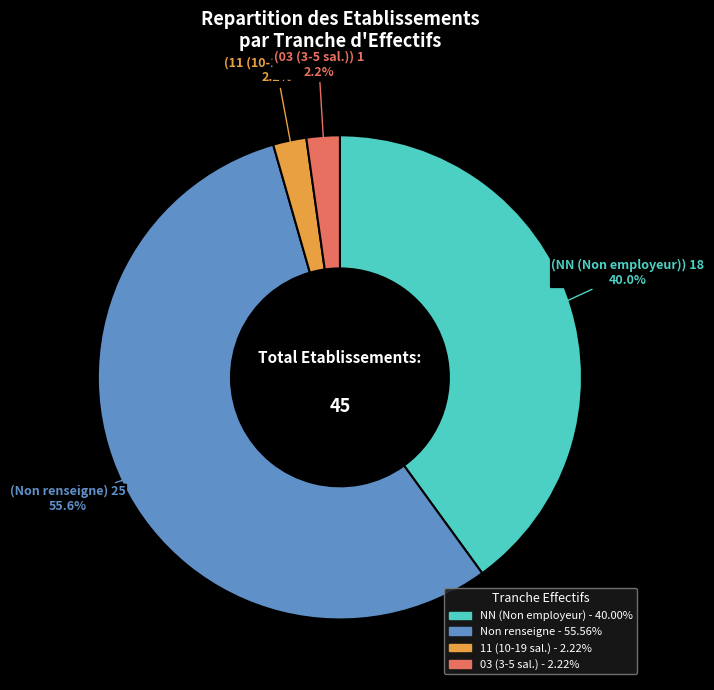

How many slices are in this pie chart?

4